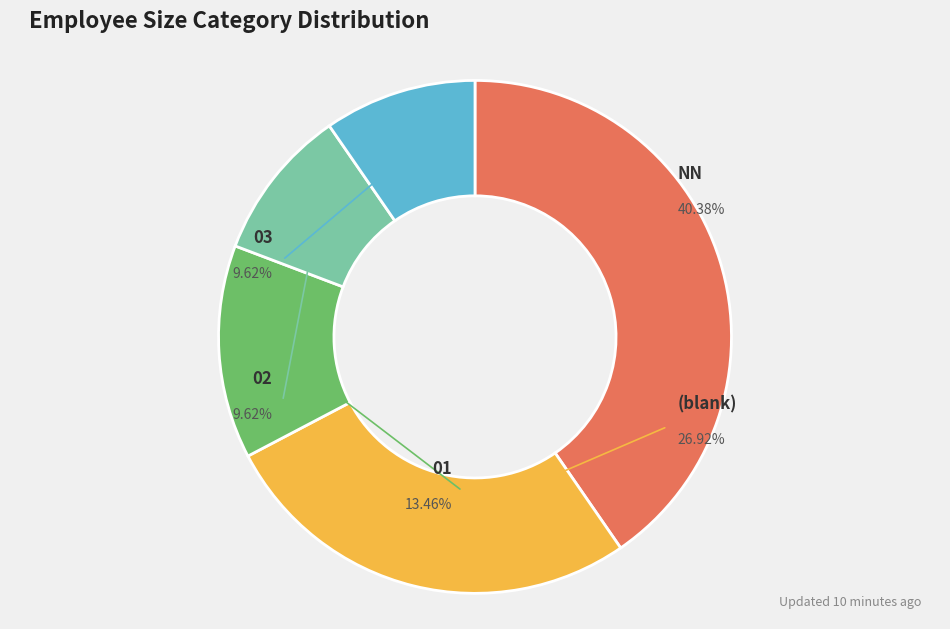

True or false: NN accounts for 11% of the total.

False